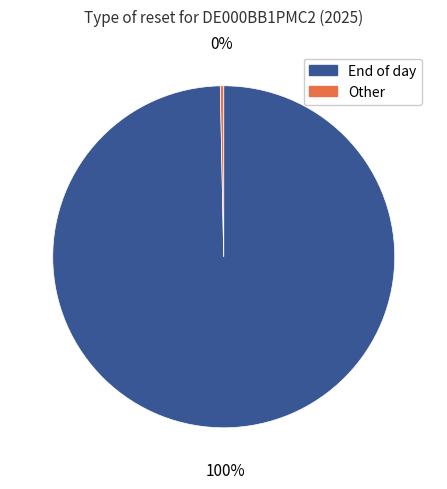

Is there any slice that represents more than half of the pie?

Yes